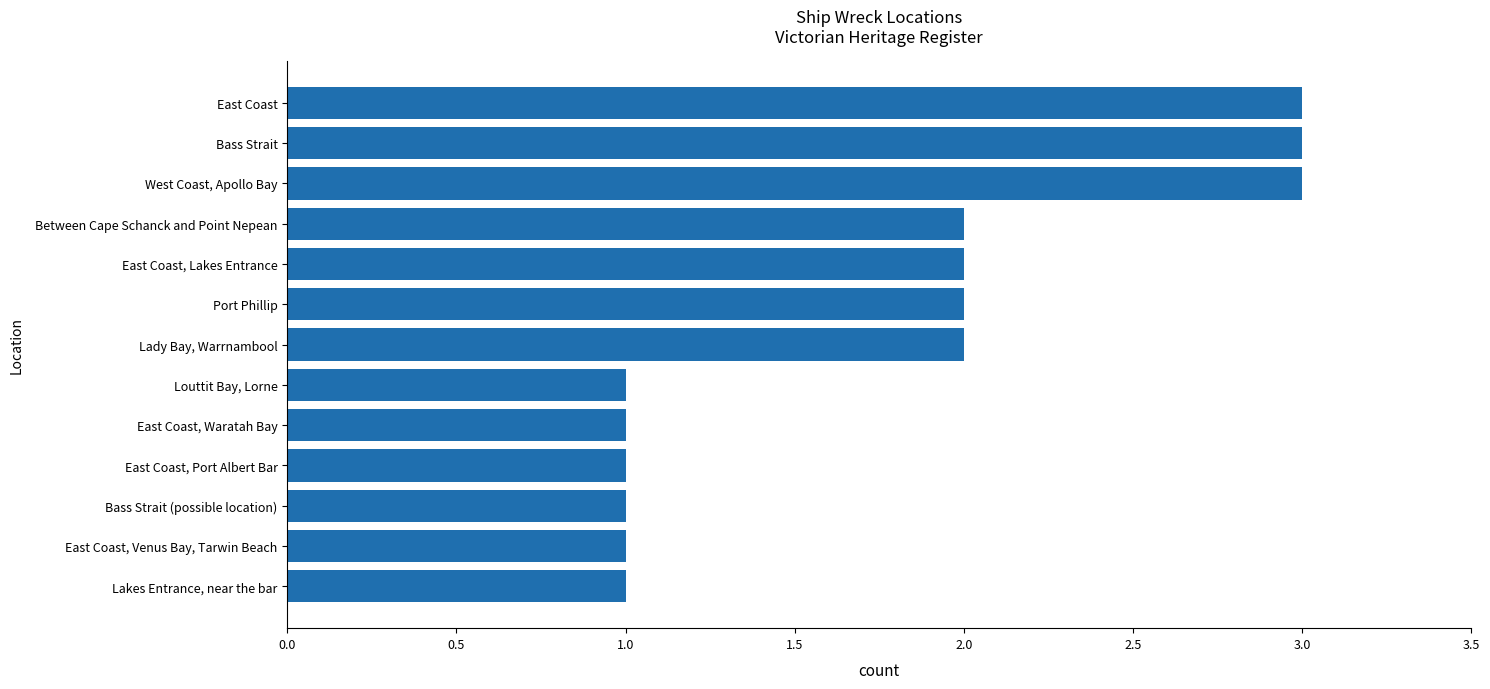

Between Port Phillip and East Coast, Port Albert Bar, which is larger?

Port Phillip